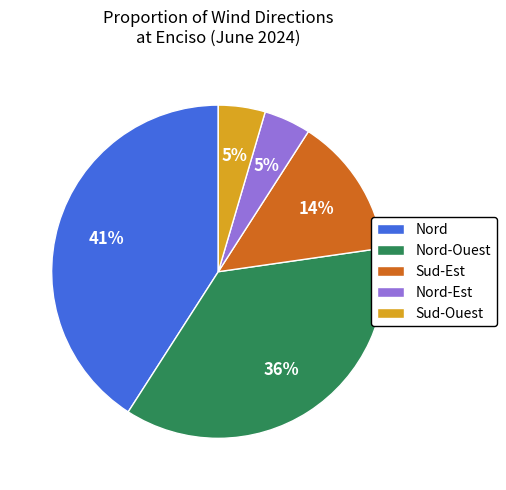

Do Sud-Est and Nord-Est together represent more than half of the pie?

No